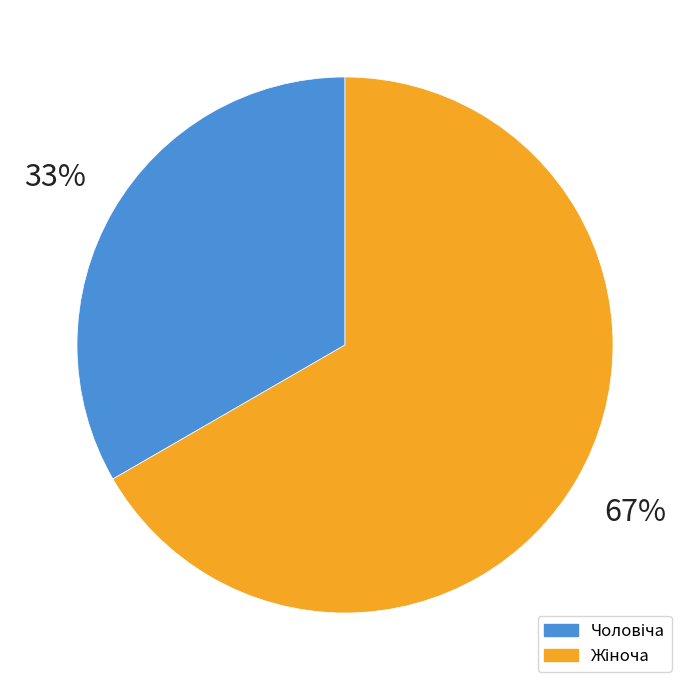

Count the number of slices in the pie.

2